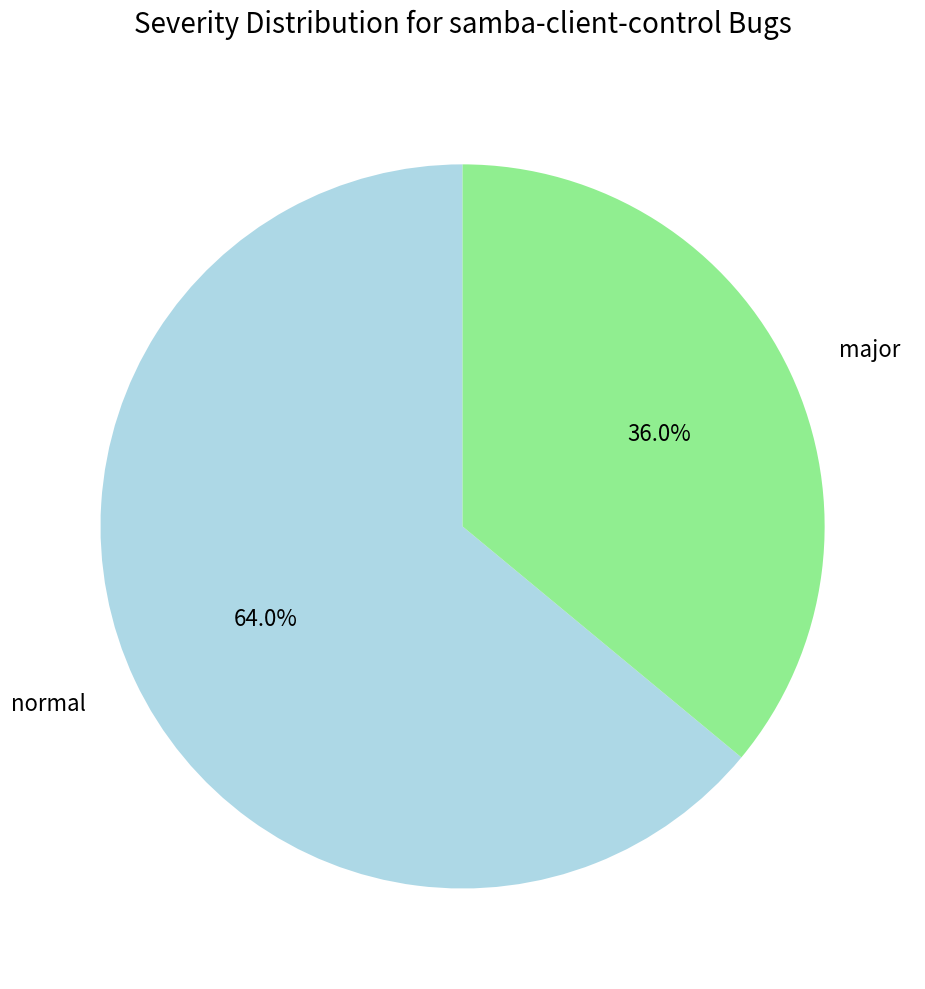

Approximately how many times larger is the value at major compared to normal?

0.6